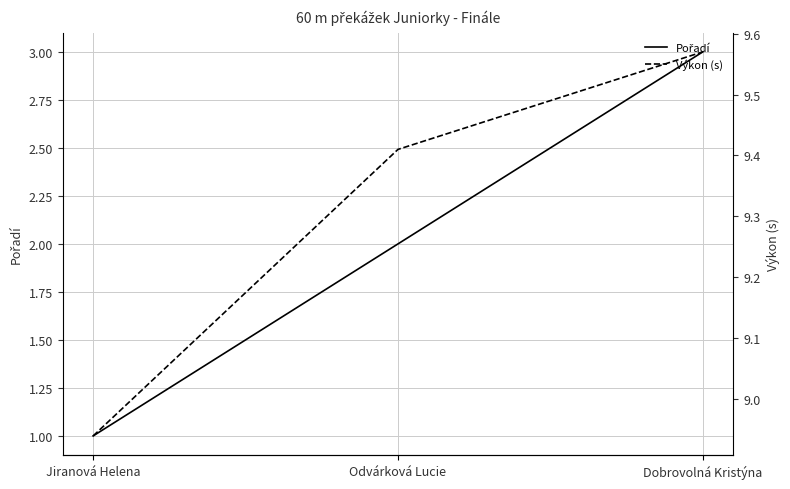

Reading left to right, list all the values displayed in this chart.

Pořadí: 1.0	2.0	3.0
Výkon (s): 8.9	9.4	9.6